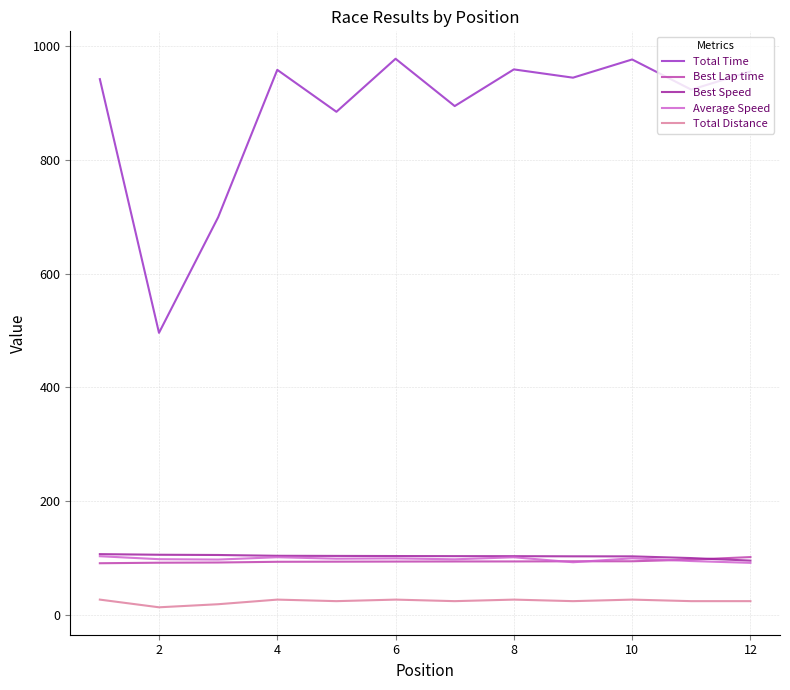

What are all the series names shown in the legend?

Total Time, Best Lap time, Best Speed, Average Speed, Total Distance